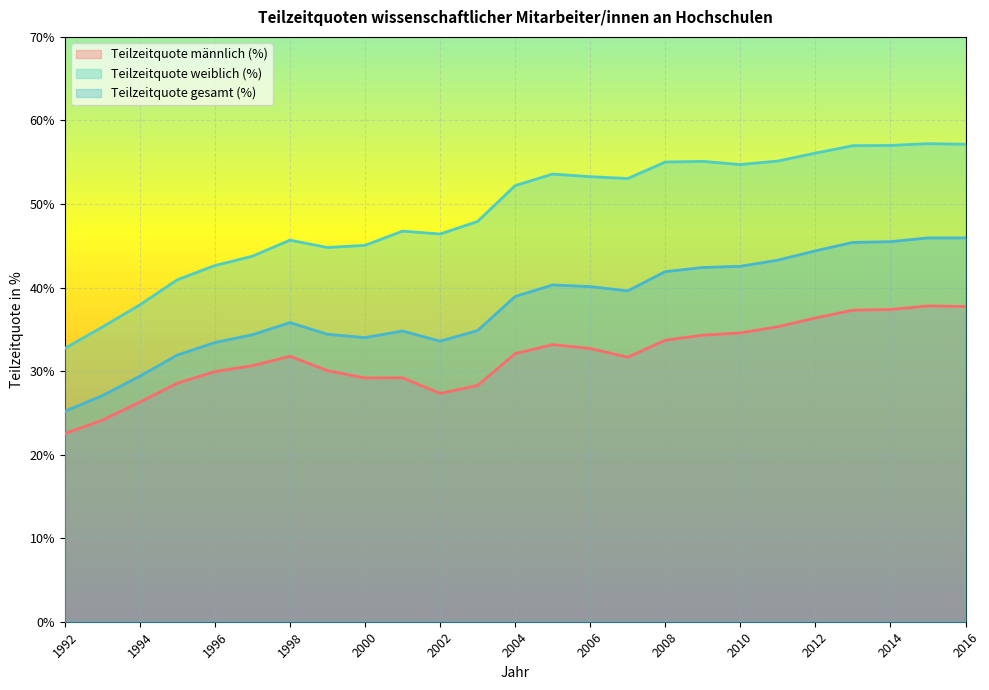

How many data points in Teilzeitquote männlich (%) are less than 31?

11